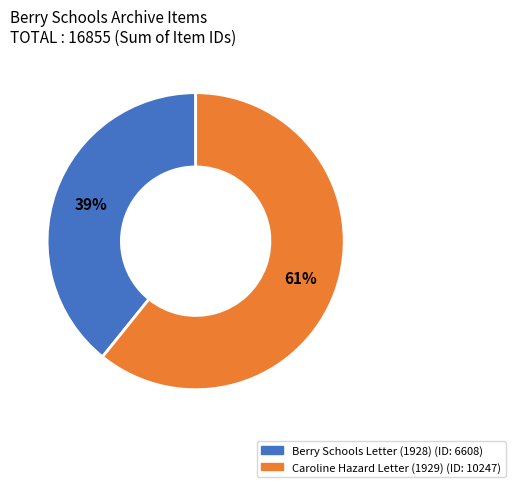

Is there a majority slice in this chart?

Yes